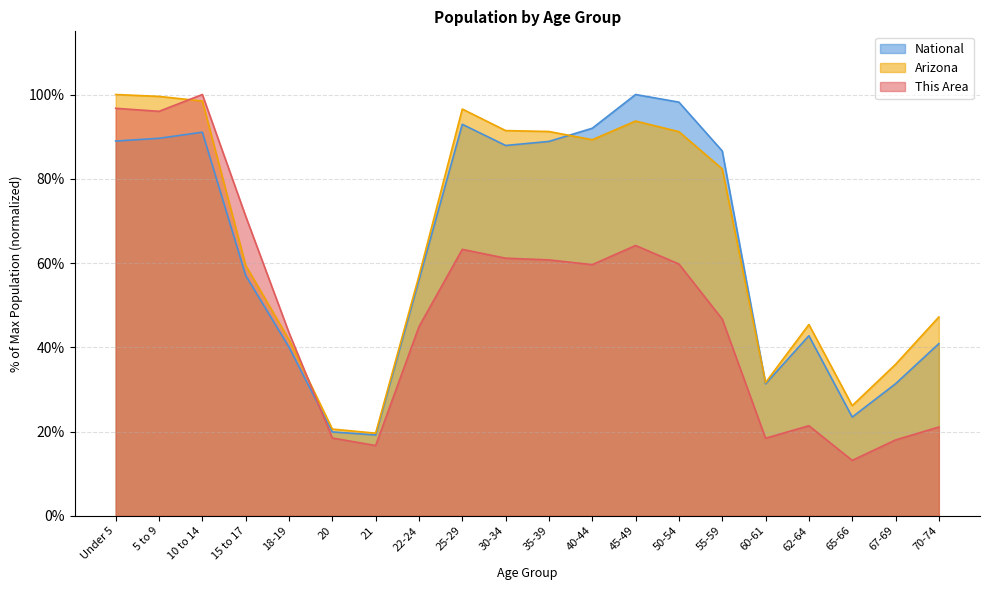

How many times do This Area and National cross each other?

1